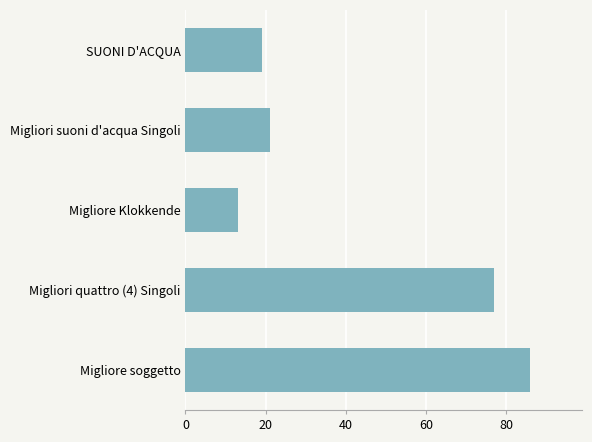

True or false: the data shows 77 at Migliori quattro (4) Singoli.

True